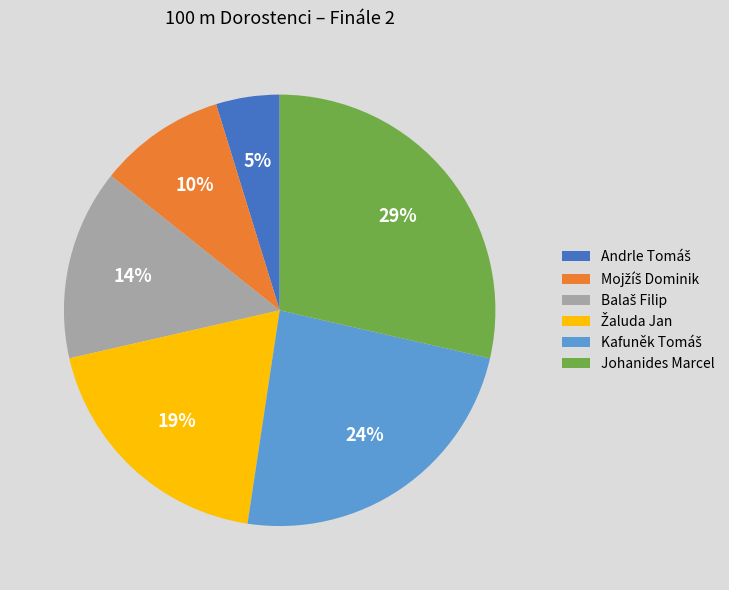

Is Johanides Marcel the majority of the pie?

No